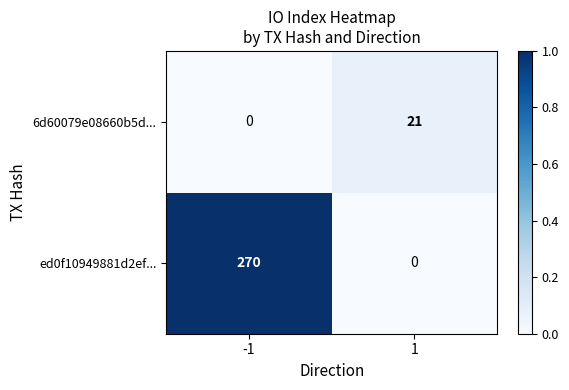

What is the sum of the 6d60079e08660b5d... values at -1 and 1?

21